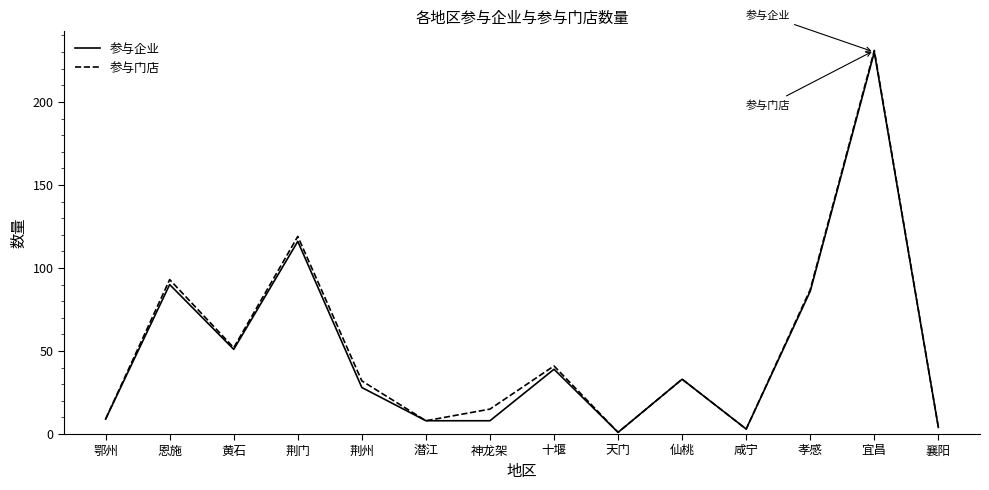

Reading right to left, transcribe all the data shown in this chart.

参与企业: 襄阳=4	宜昌=230	孝感=86	咸宁=3	仙桃=33	天门=1	十堰=39	神龙架=8	潜江=8	荆州=28	荆门=116	黄石=51	恩施=90	鄂州=9
参与门店: 襄阳=4	宜昌=231	孝感=87	咸宁=3	仙桃=33	天门=1	十堰=41	神龙架=15	潜江=8	荆州=32	荆门=119	黄石=52	恩施=93	鄂州=9